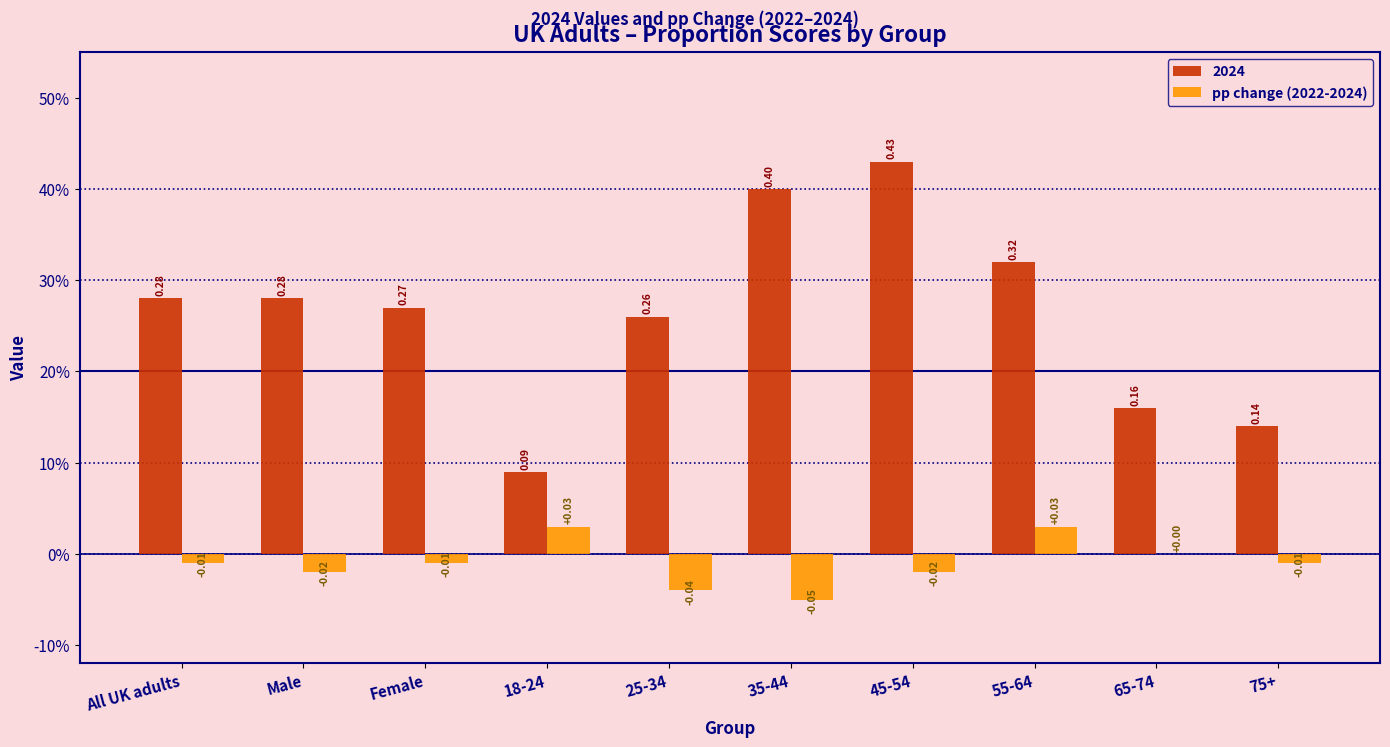

Are the bars grouped side by side (vs. stacked)?

Yes